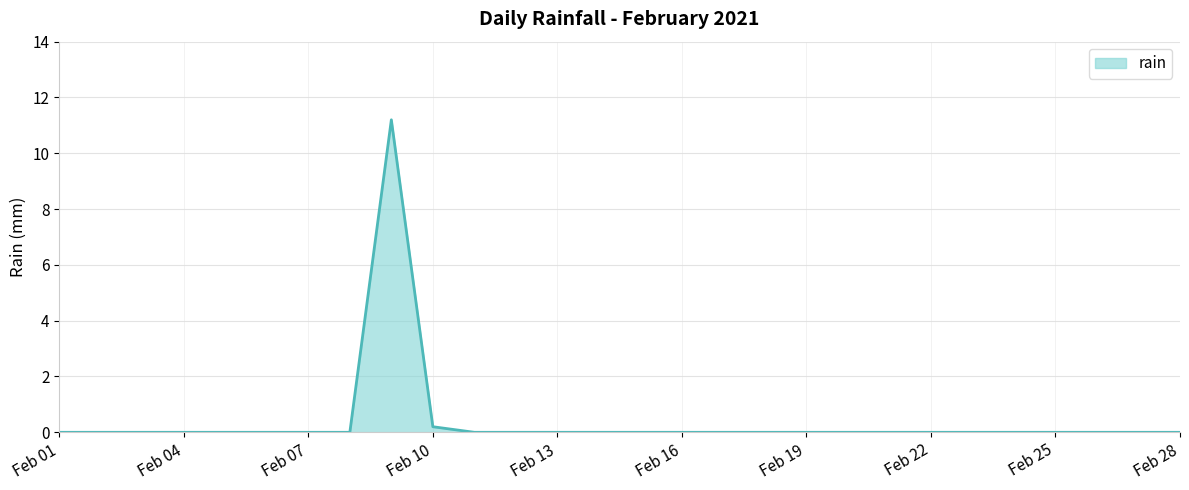

What is the greatest value displayed?

11.2